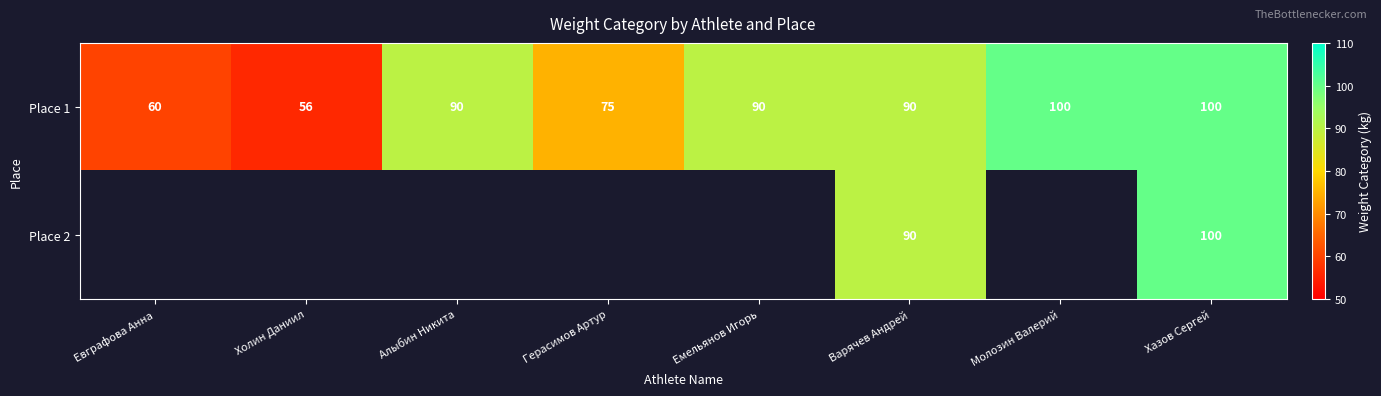

What is the difference between the second highest and minimum values in the Place 1 series?

44